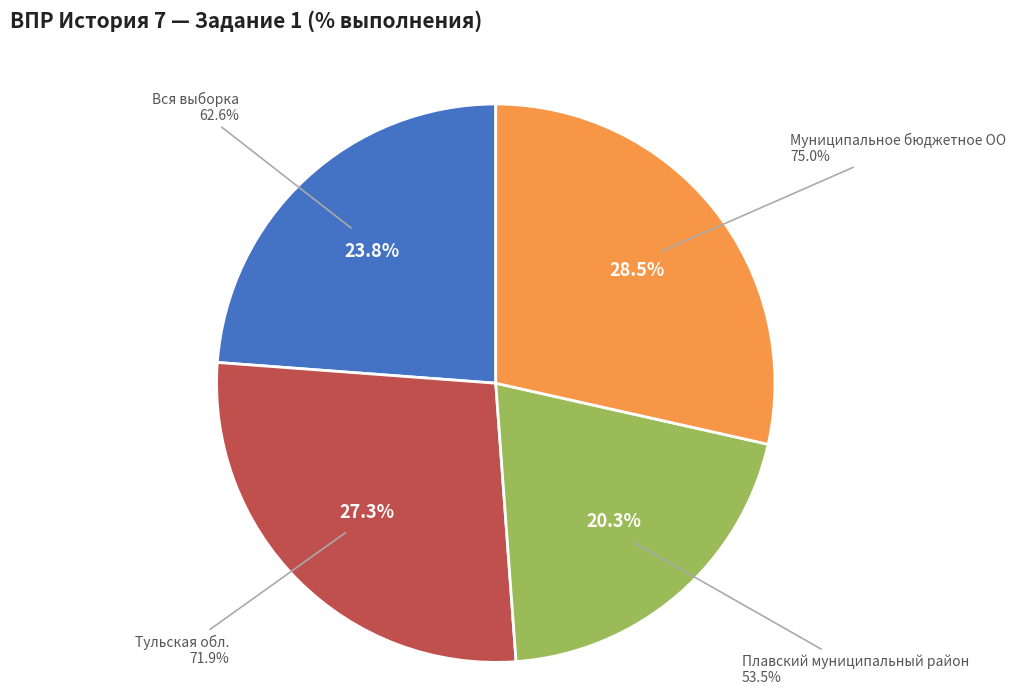

Which category has the smallest portion of the pie?

Плавский муниципальный район